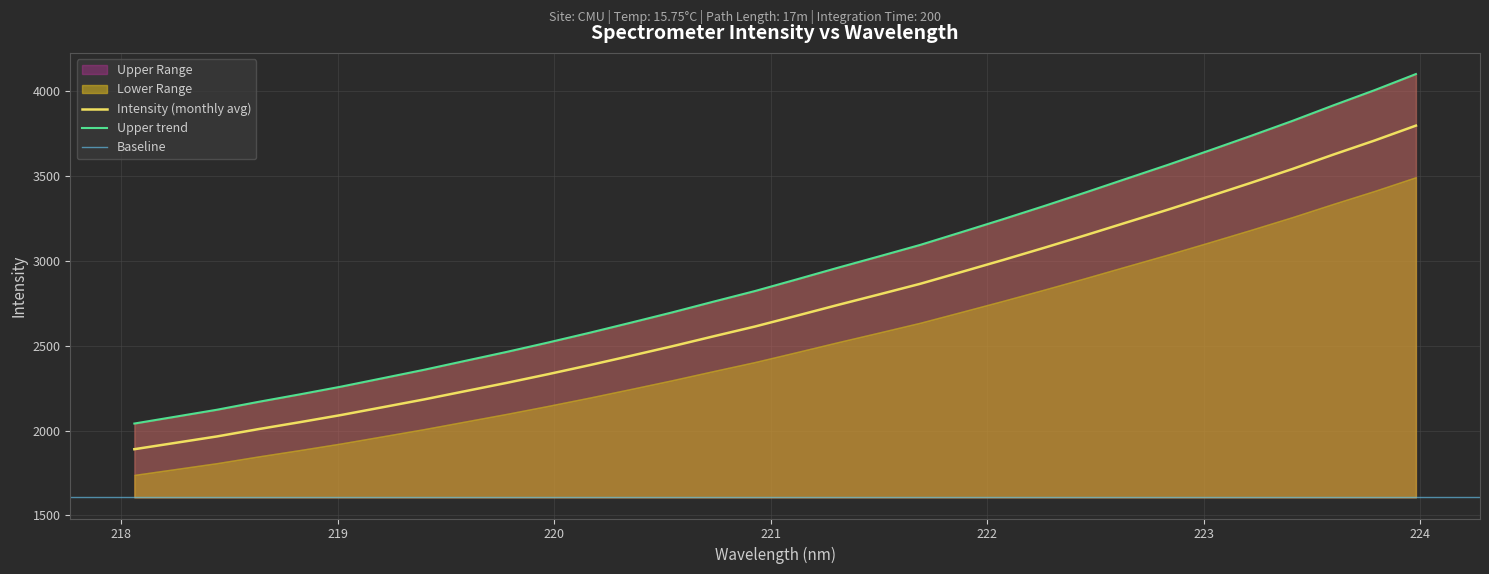

Reading left to right, list all the values displayed in this chart.

1890.1	1927.8	1965.6	2008.5	2049.4	2091.7	2137.4	2183.3	2232.3	2281.0	2332.1	2385.2	2440.3	2496.5	2555.2	2612.8	2675.7	2739.5	2801.6	2864.5	2934.3	3004.5	3076.7	3150.6	3226.3	3301.6	3379.8	3459.0	3540.2	3625.7	3708.6	3796.4